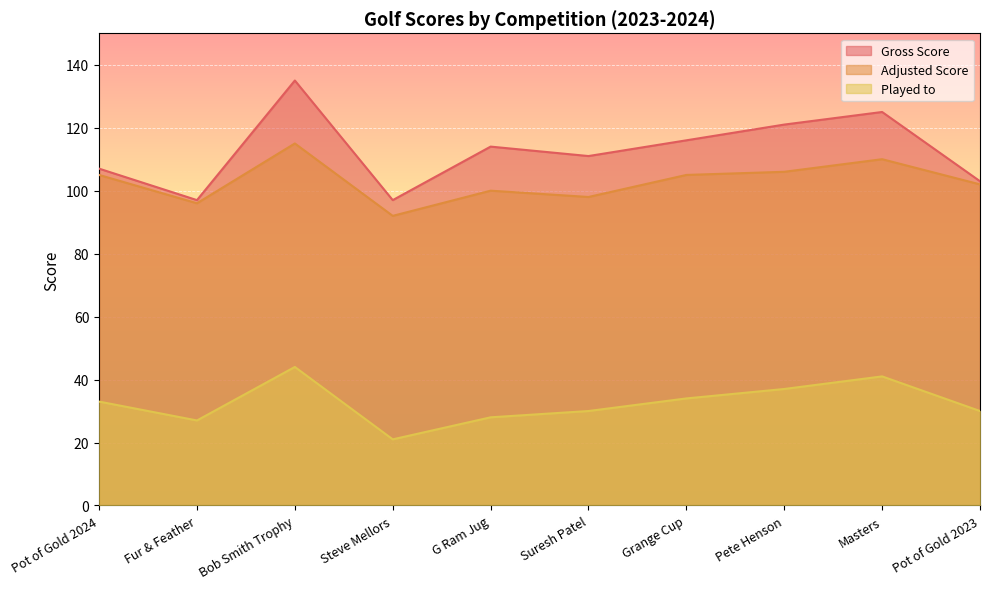

Which series has the widest spread of values?

Gross Score